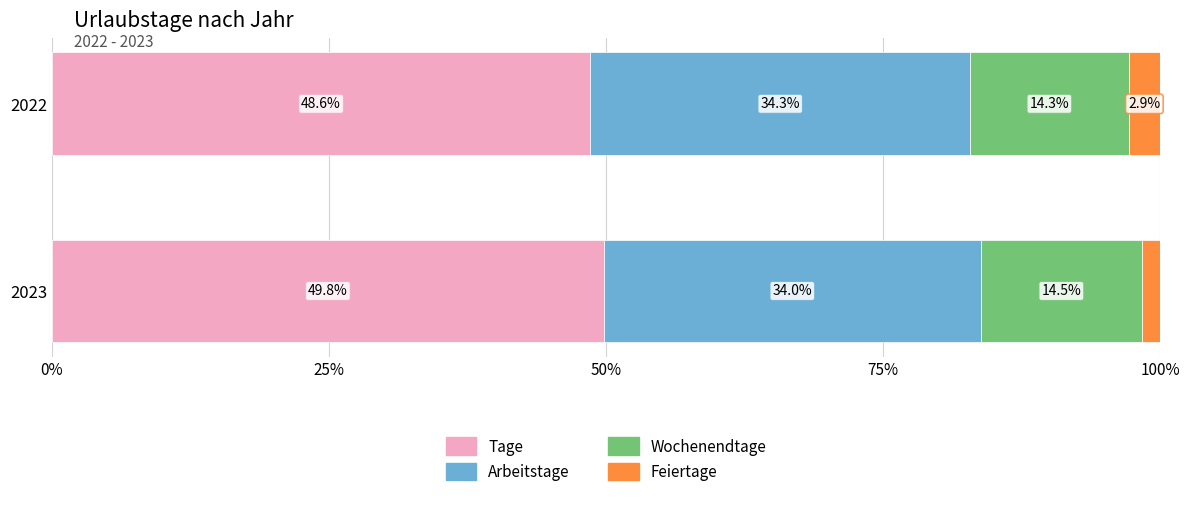

Rank the categories by Tage value from lowest to highest.

2022, 2023